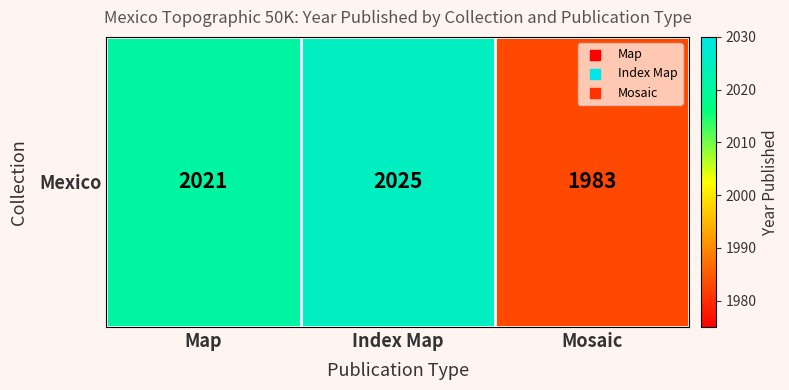

At which category does the chart reach its peak across all series?

Index Map